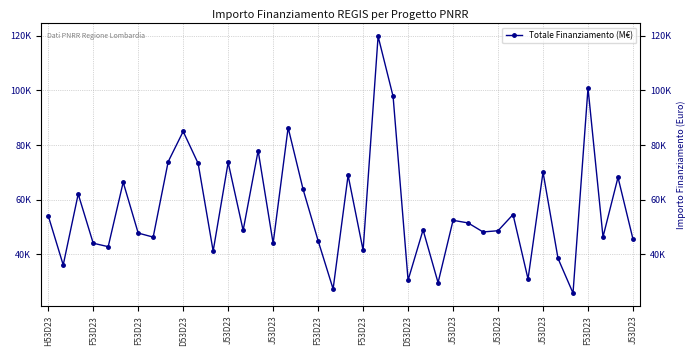

At which category does the data reach its first local valley?

F53D23